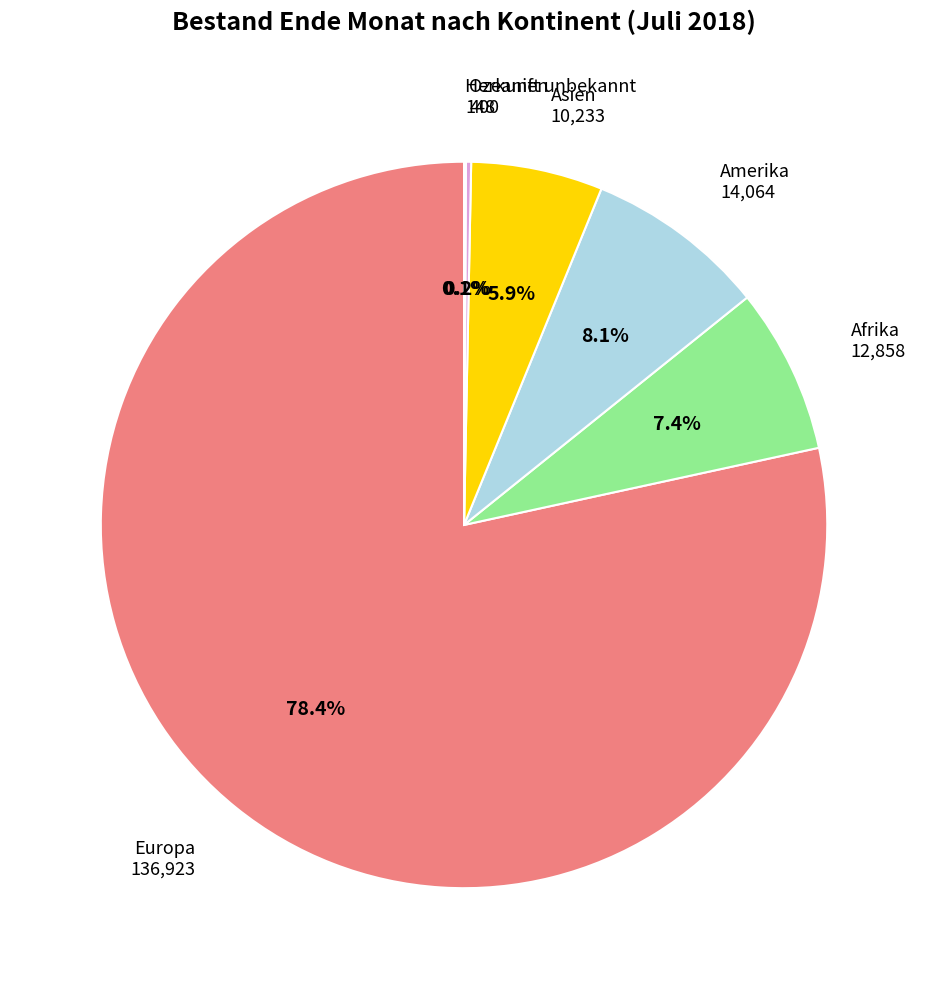

Is there any slice that represents more than half of the pie?

Yes